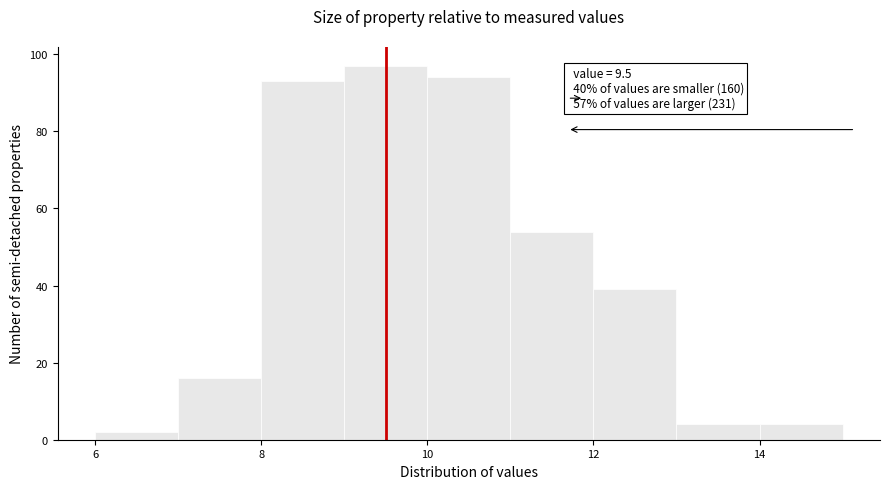

Over which range of the x-axis is the bar tallest?

9 to 10